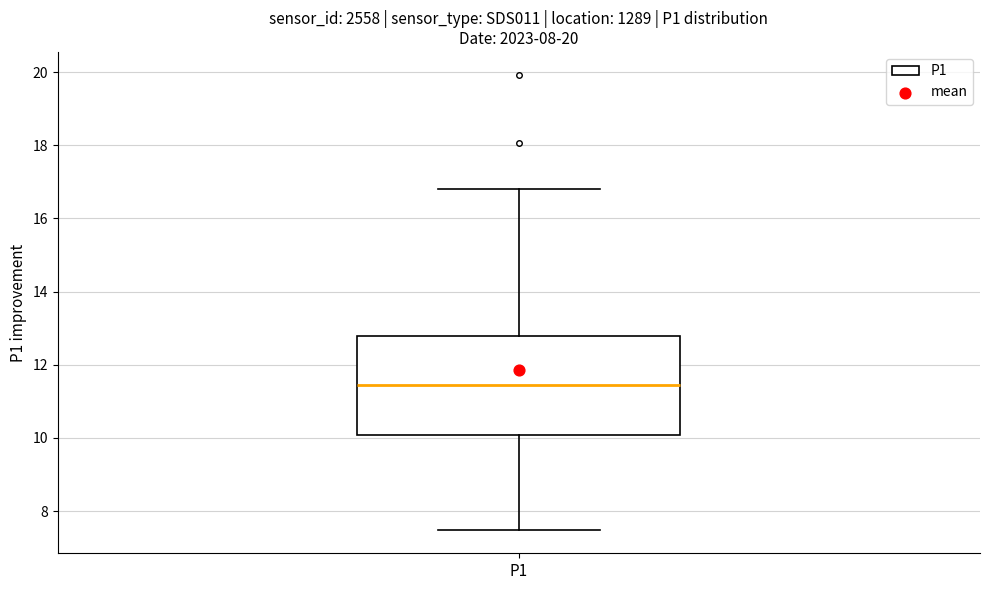

Read this box plot against the y-axis: the position of the median line, the range covered by the box, and the ends of both whiskers. The values are not printed on the chart, so give them approximately, as read against the axis.

median 11.4, box 10.0 to 12.8, whiskers 7.4 to 16.8